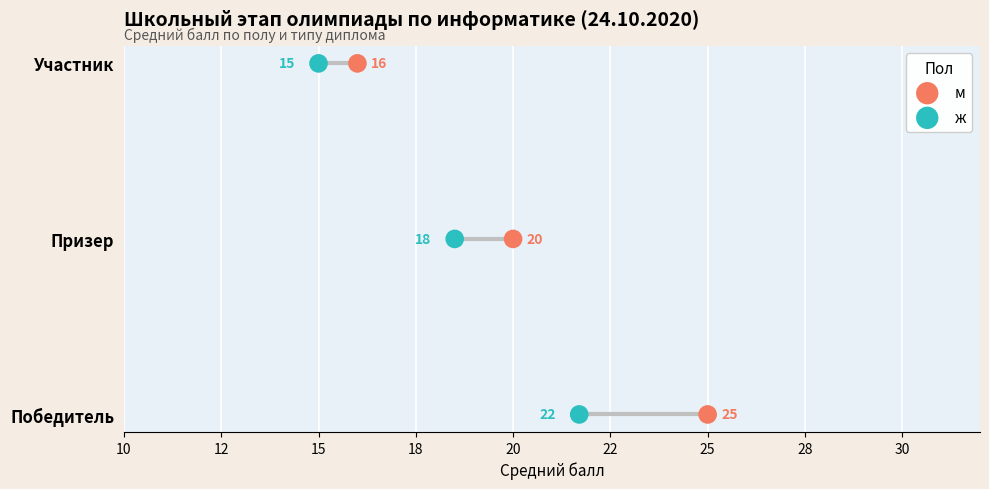

What are all the series names shown in the legend?

м, ж